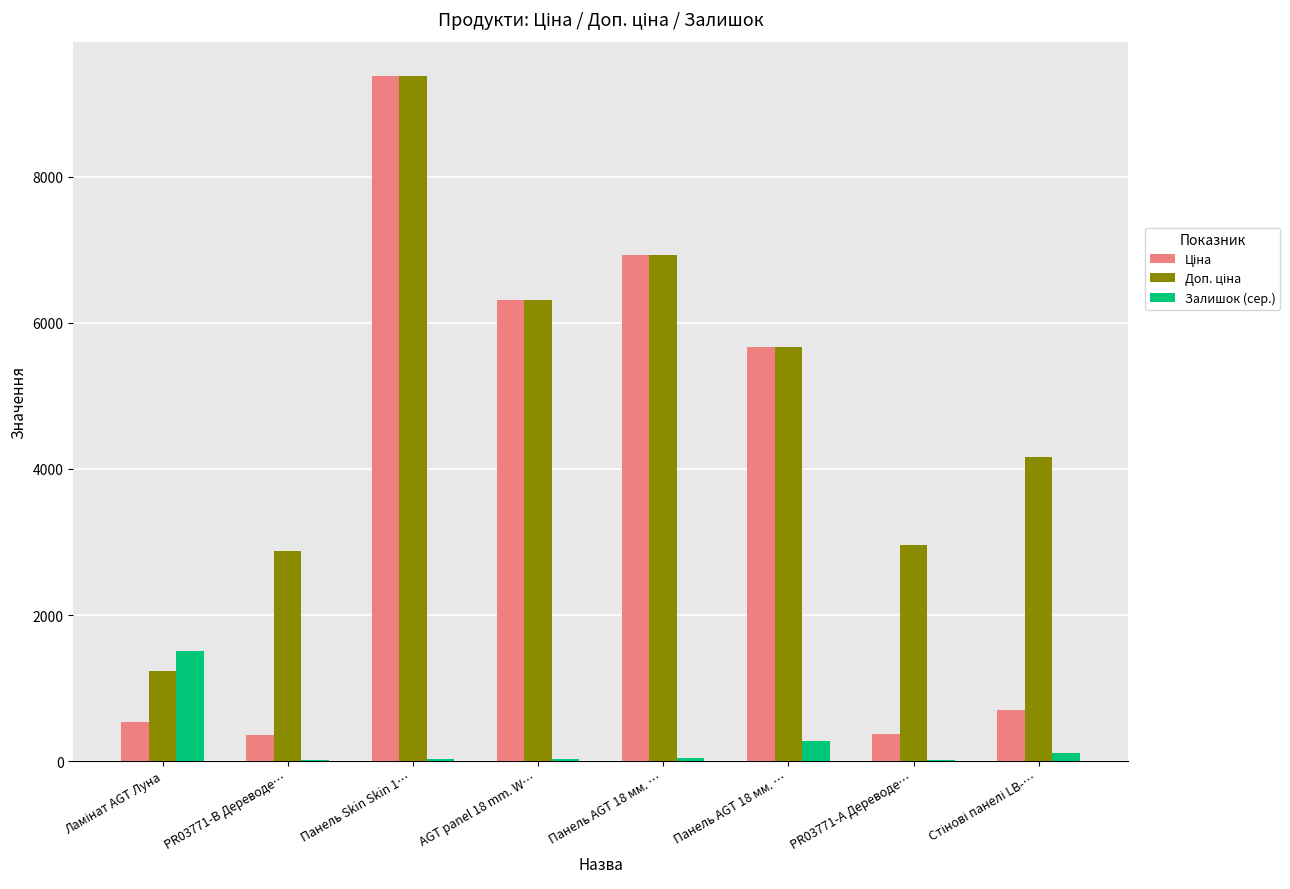

What is the sum of the Залишок (сер.) values at Стінові панелі LB-… and Панель Skin Skin 1…?

129.3